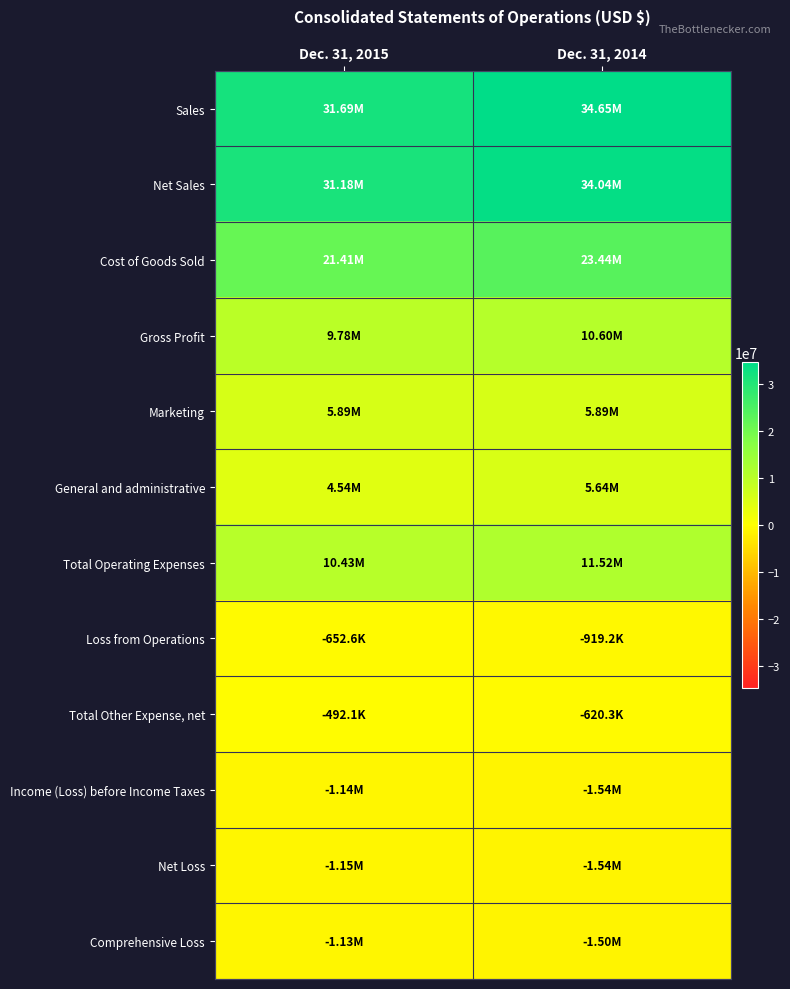

Which series has the widest spread of values?

Sales